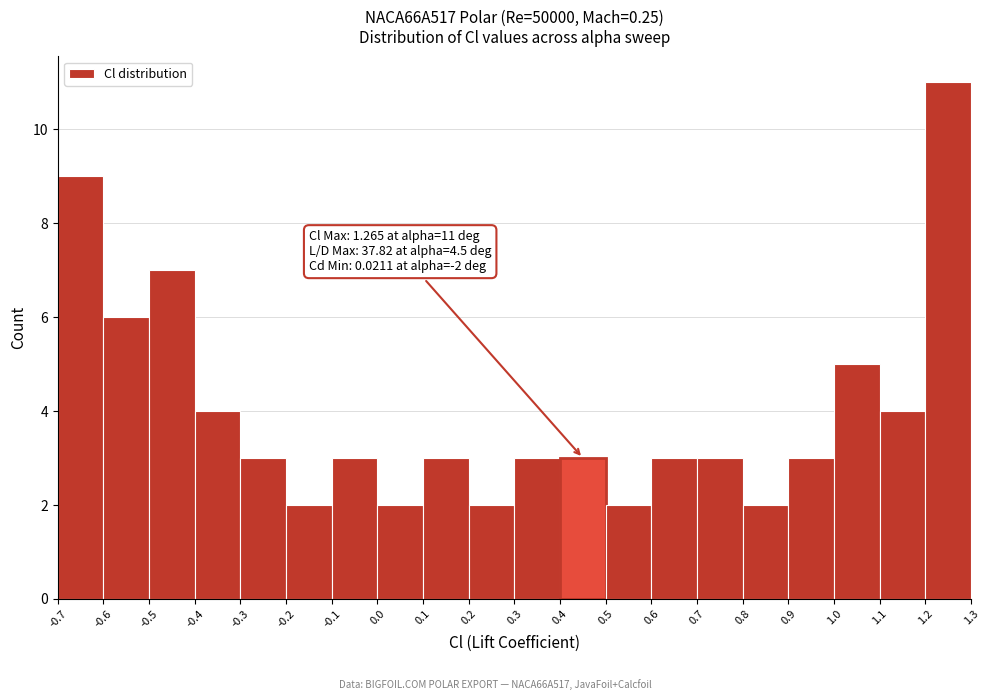

Over which range of the x-axis is the bar tallest?

1.2 to 1.3